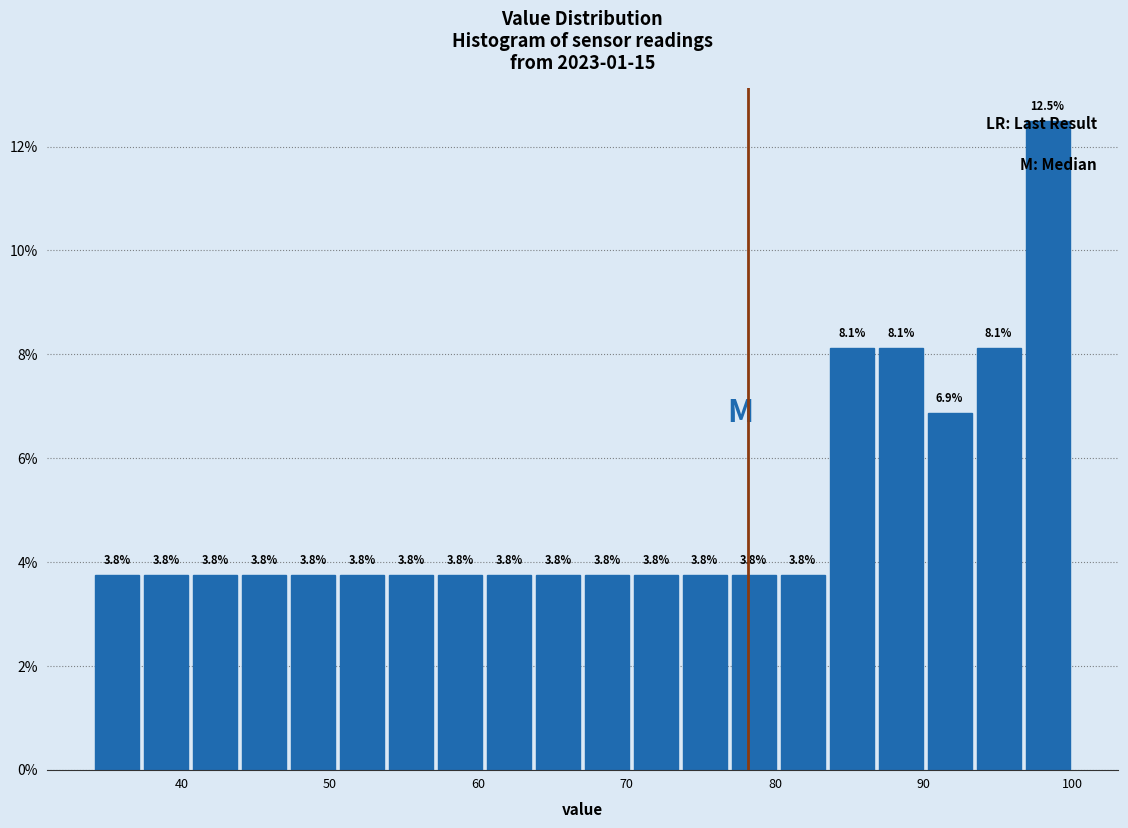

Around what value on the x-axis is the tallest bar? Give the approximate position of its centre, as read against the axis.

98